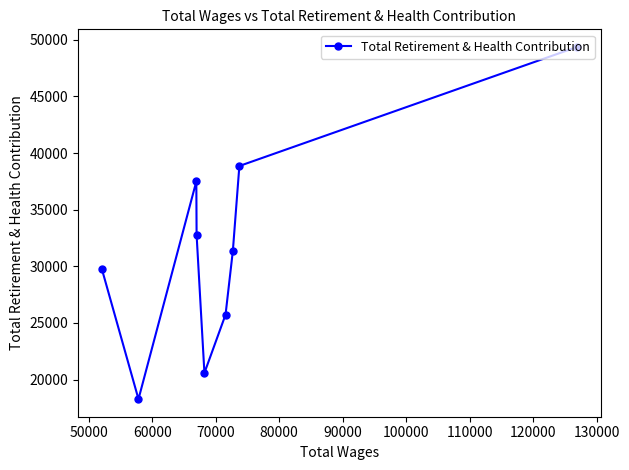

What is the smallest value displayed?

18273